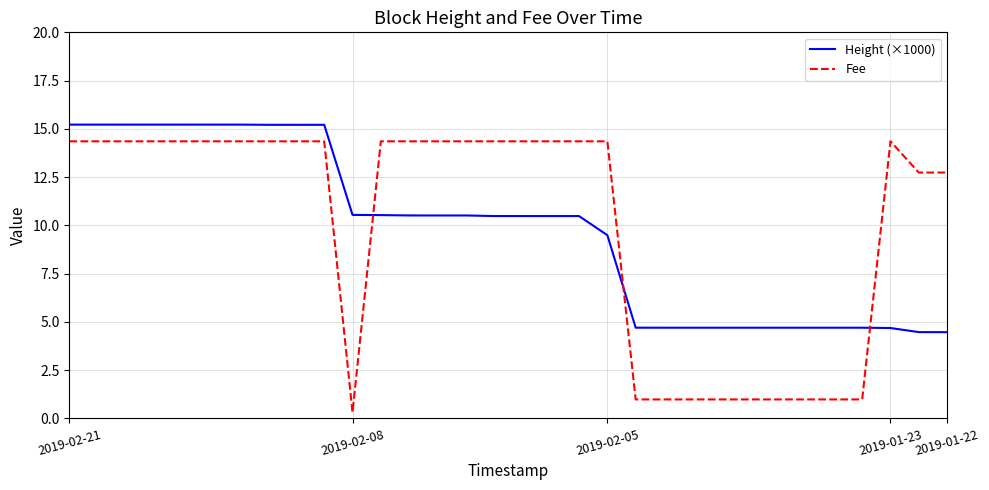

List the series in order of their peak value, highest first.

Height (×1000), Fee